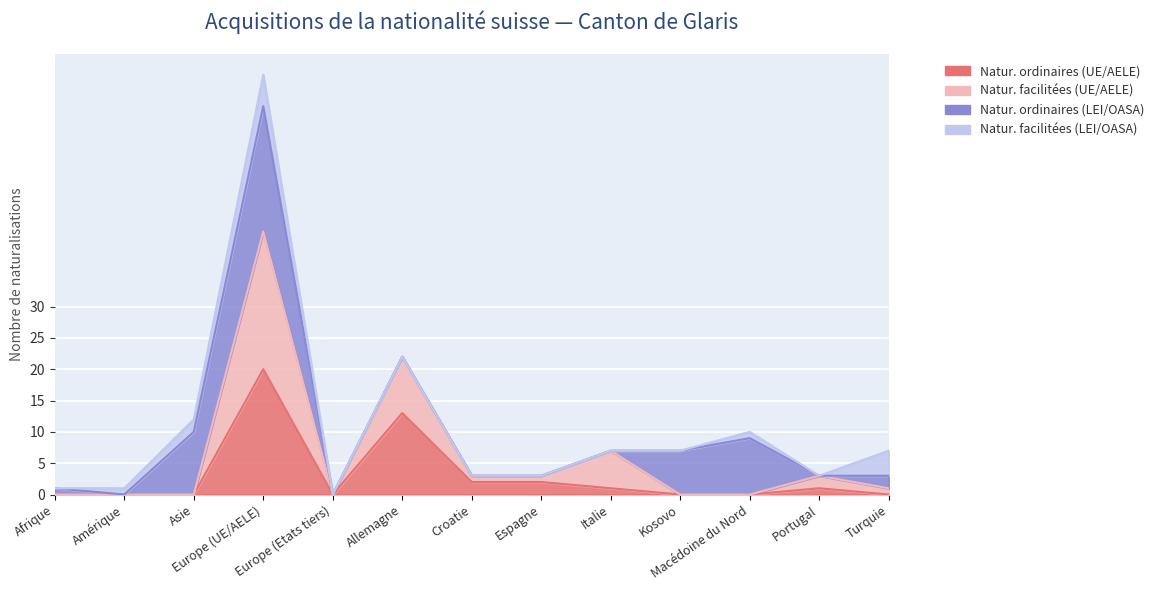

Which series has the widest spread of values?

Naturalisations facilitées (UE/AELE)